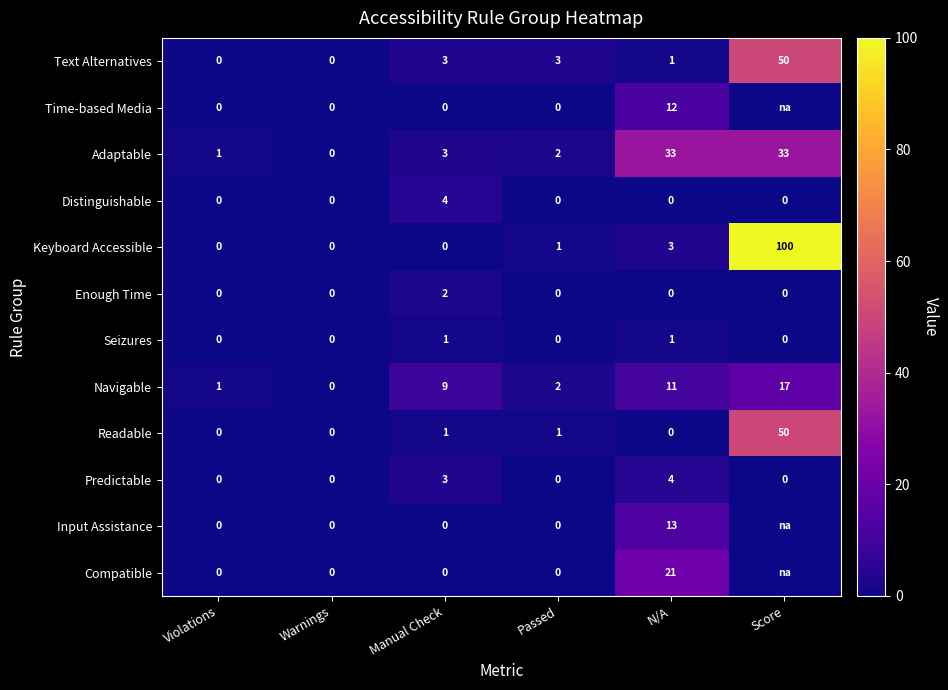

True or false: Time-based Media has a value of 18 at N/A.

False